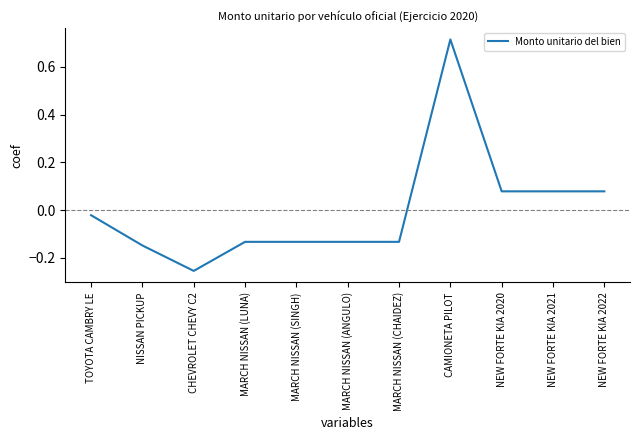

Does the chart display data point markers on the line(s)?

No